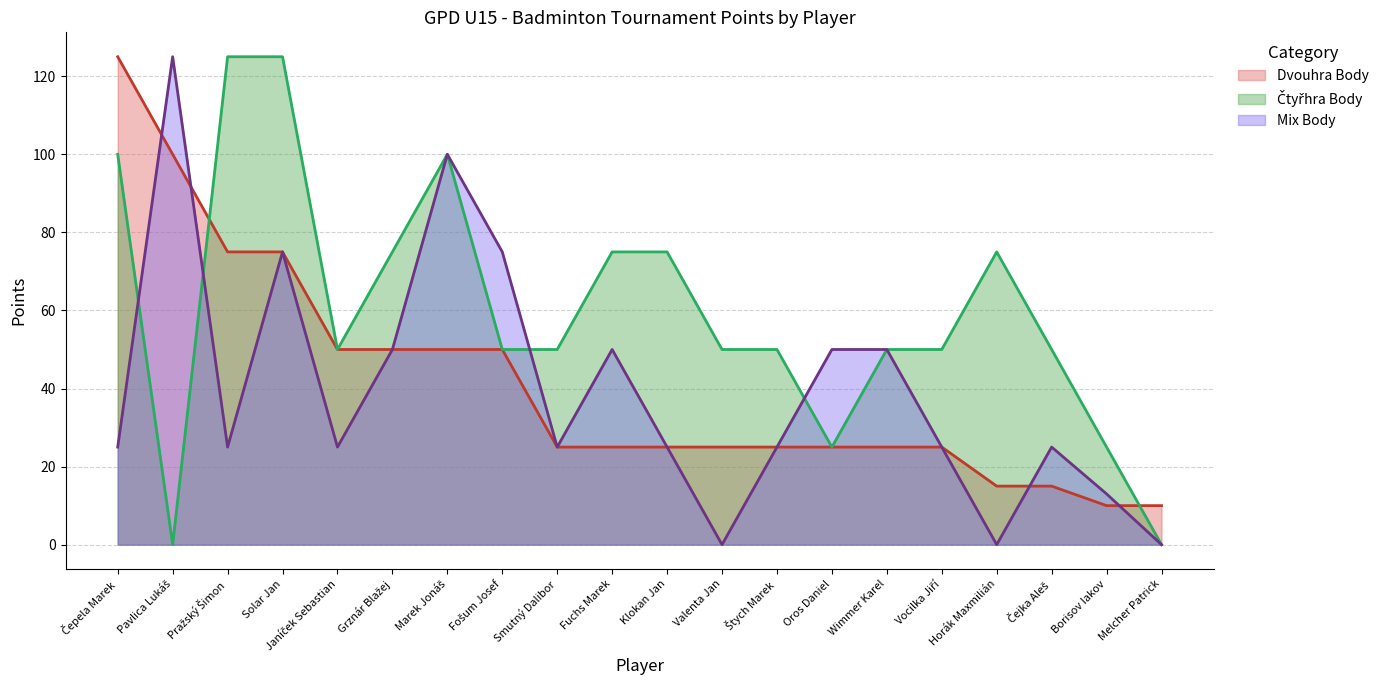

Where does the Dvouhra Body series first go above 25?

Čepela Marek